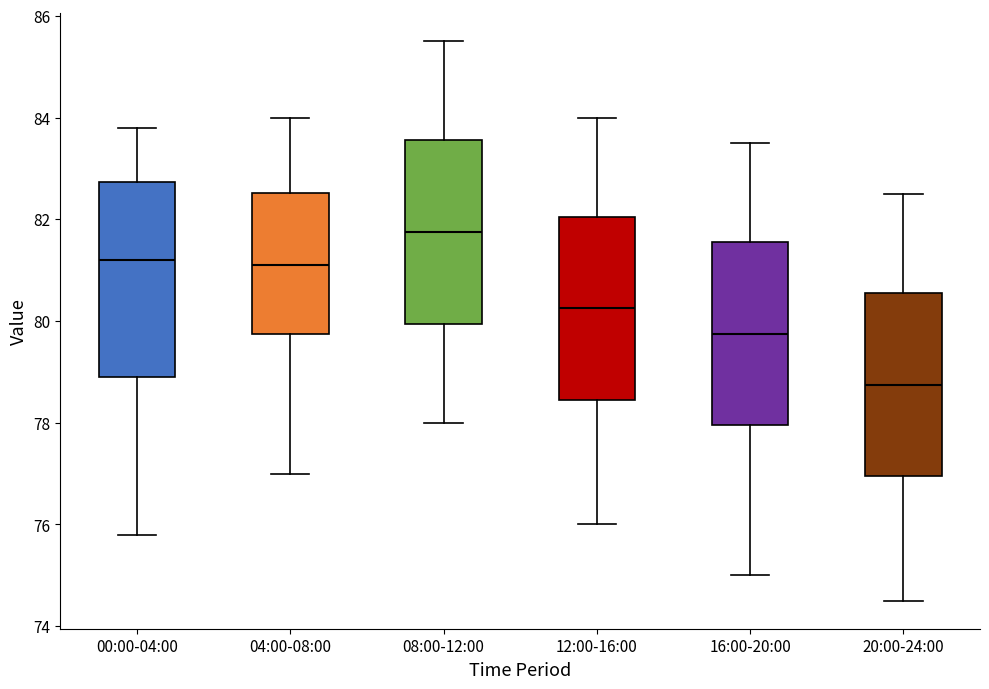

Where does the median line of the box for 20:00-24:00 sit on the y-axis? The values are not printed on the chart, so give them approximately, as read against the axis.

78.8